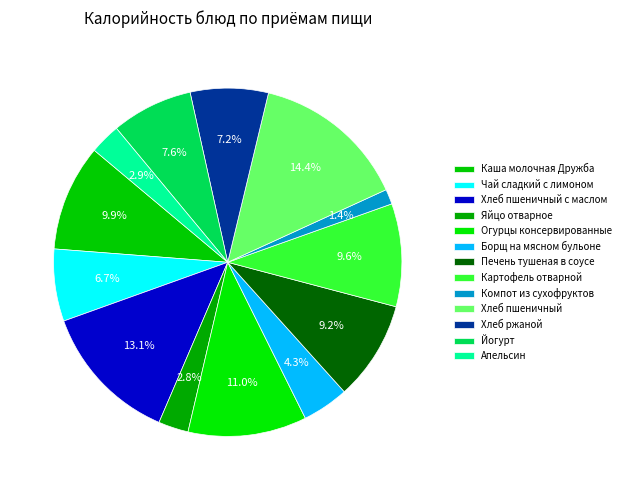

Rank the categories by value from highest to lowest.

Хлеб пшеничный, Хлеб пшеничный с маслом, Огурцы консервированные, Каша молочная Дружба, Картофель отварной, Печень тушеная в соусе, Йогурт, Хлеб ржаной, Чай сладкий с лимоном, Борщ на мясном бульоне, Апельсин, Яйцо отварное, Компот из сухофруктов